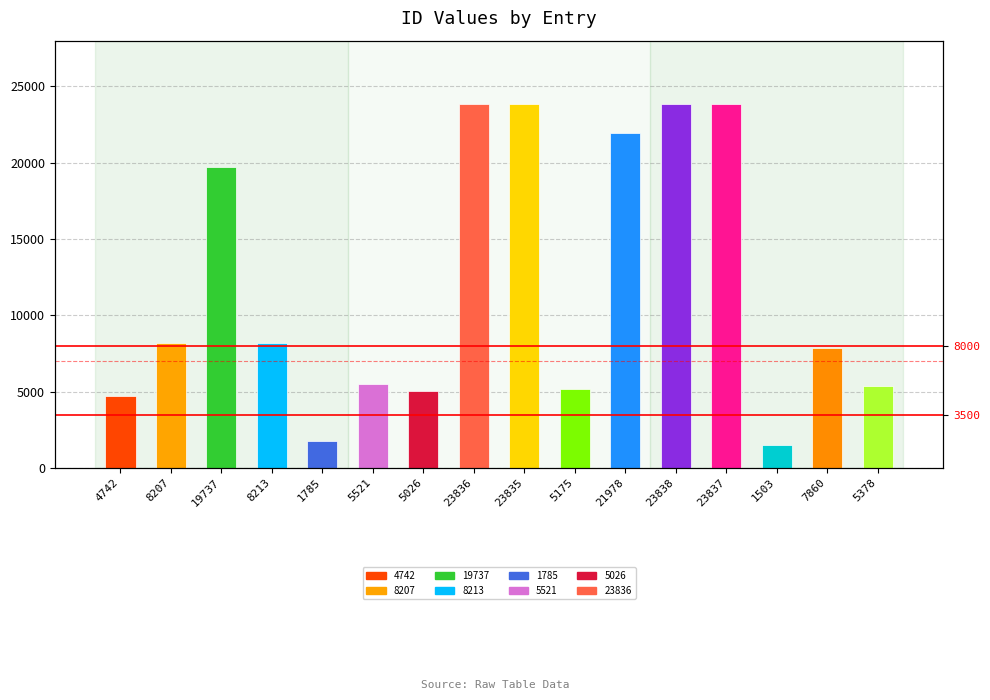

Does the chart contain stacked bars?

No